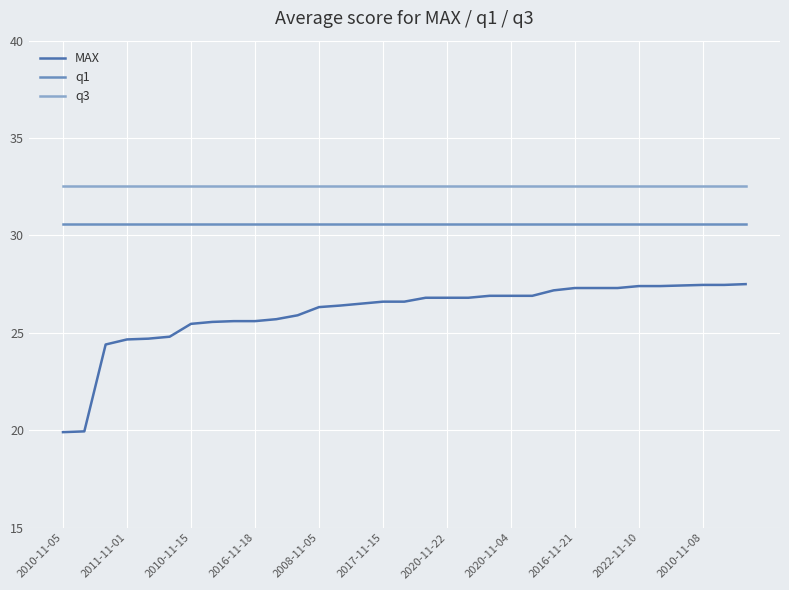

List the series in order of their peak value, highest first.

q3, q1, MAX